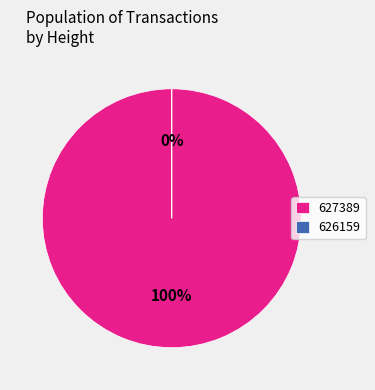

Which slice is the smallest?

626159